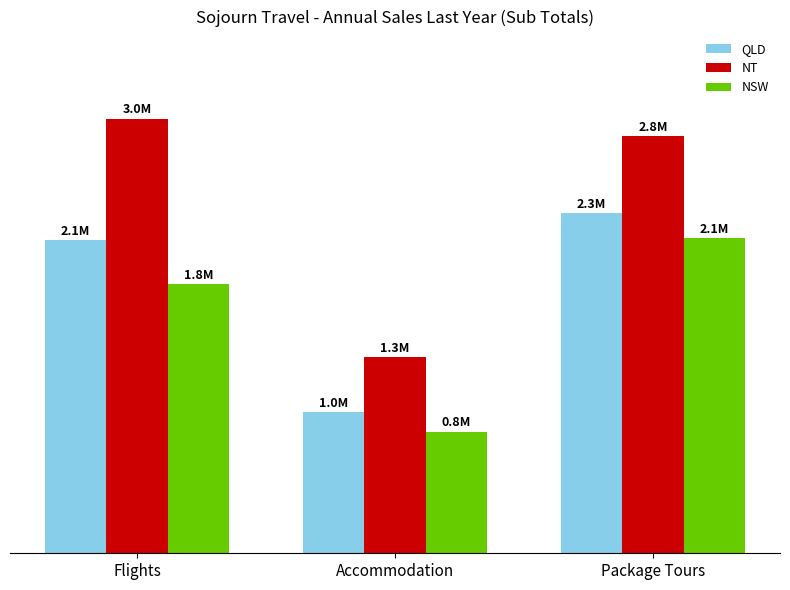

At which label does NT reach its peak?

Flights